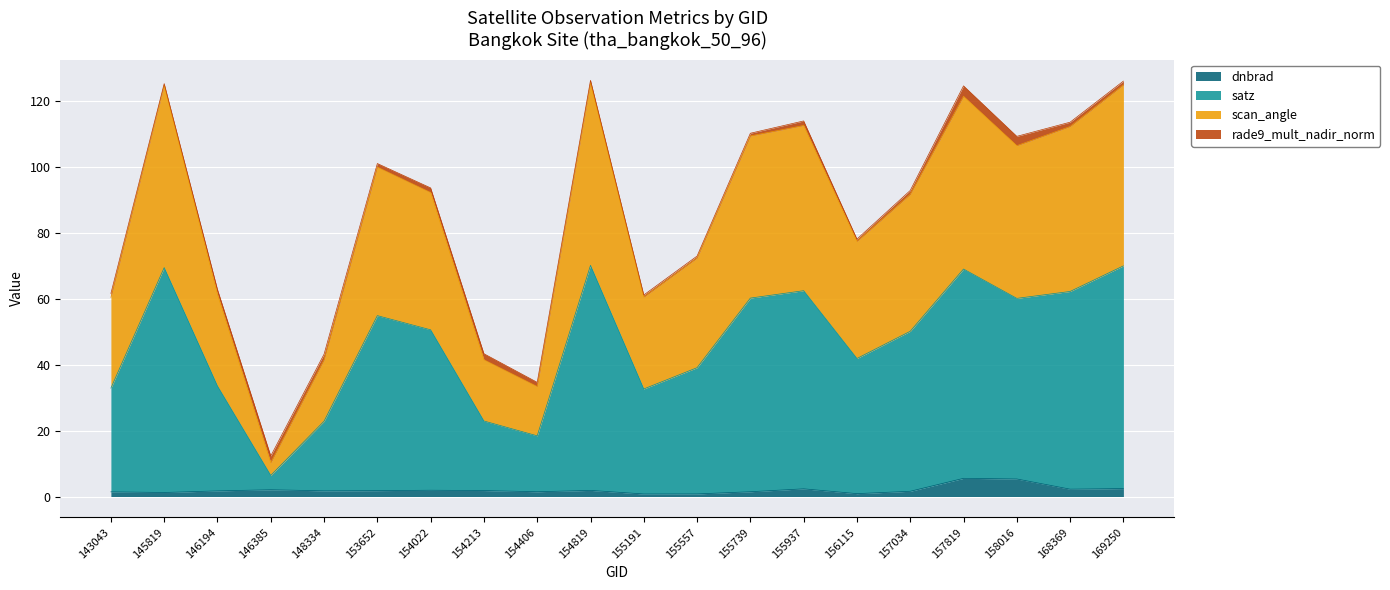

At how many categories does at least one series exceed 13?

19